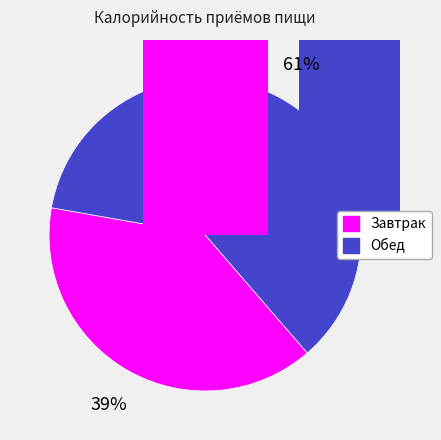

Is it true that 0 is 32% of the pie?

False